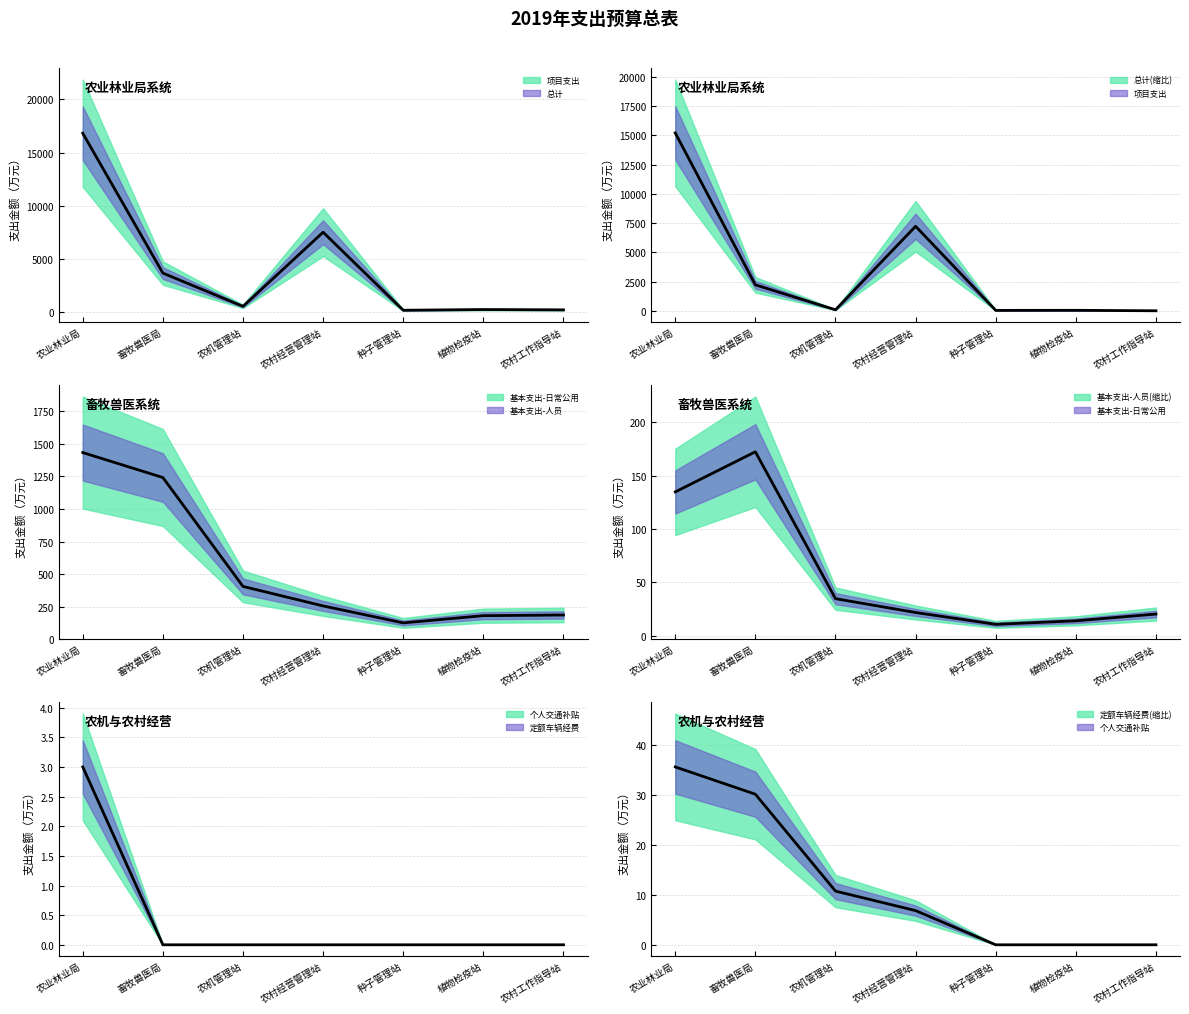

The 定额车辆经费 series shows 0.0 at 畜牧兽医局. True or false?

True